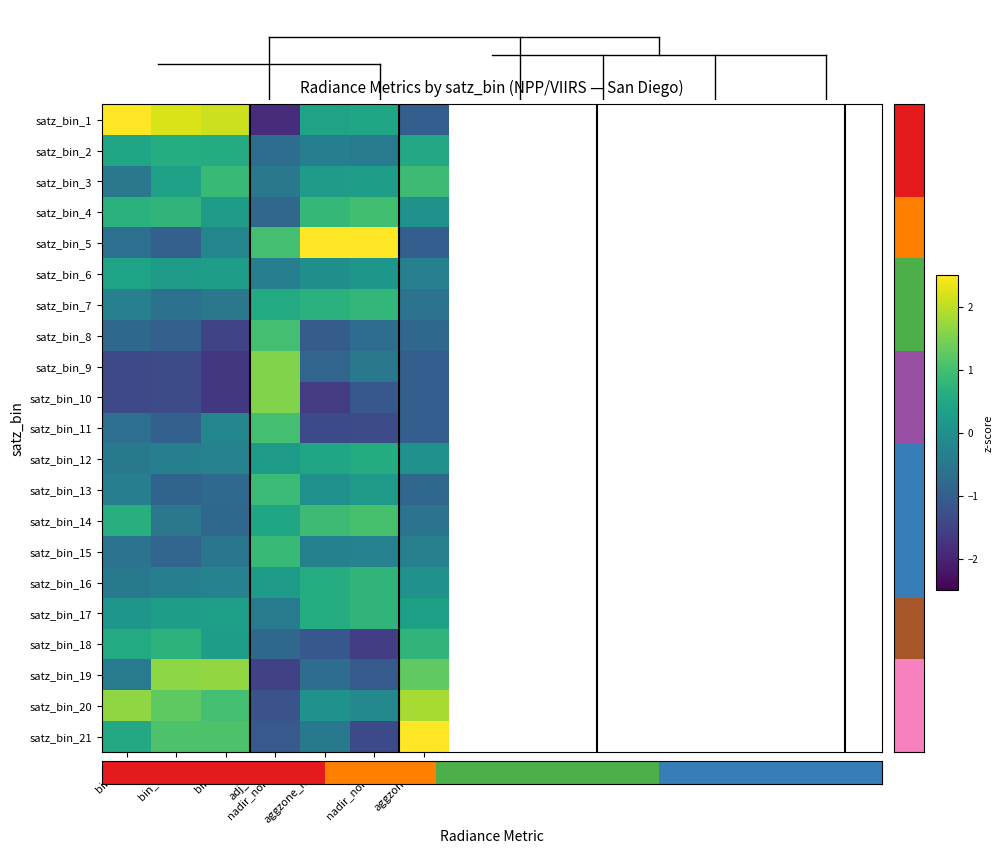

At which category does the chart reach its peak across all series?

bin_1q